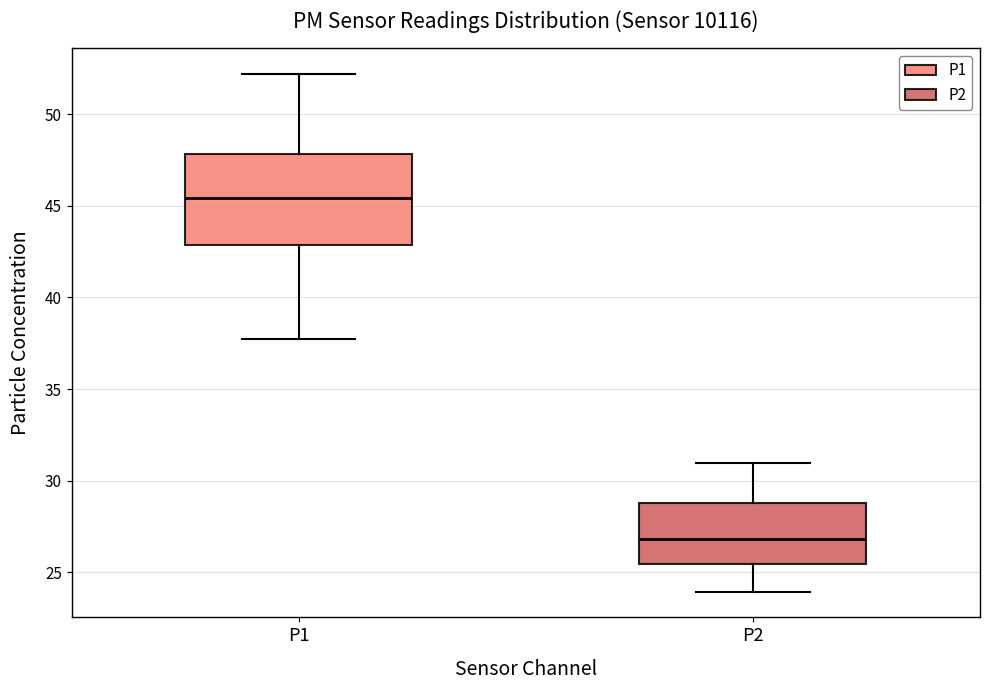

Which box is the tallest, from its lower edge to its upper edge?

P1